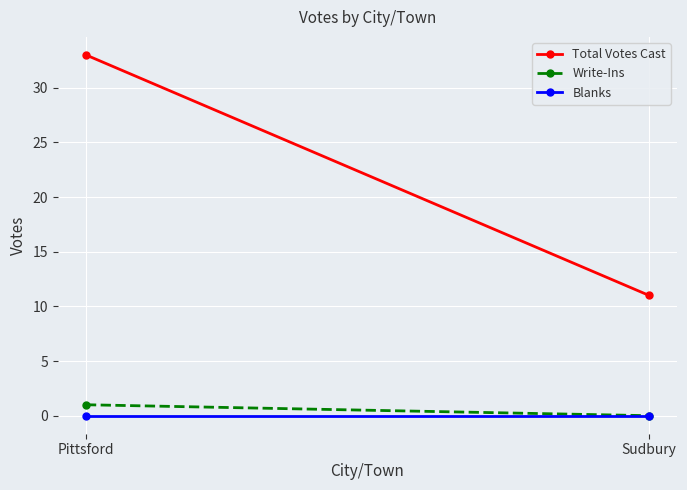

The value of Total Votes Cast at Pittsford is 33. True or false?

True